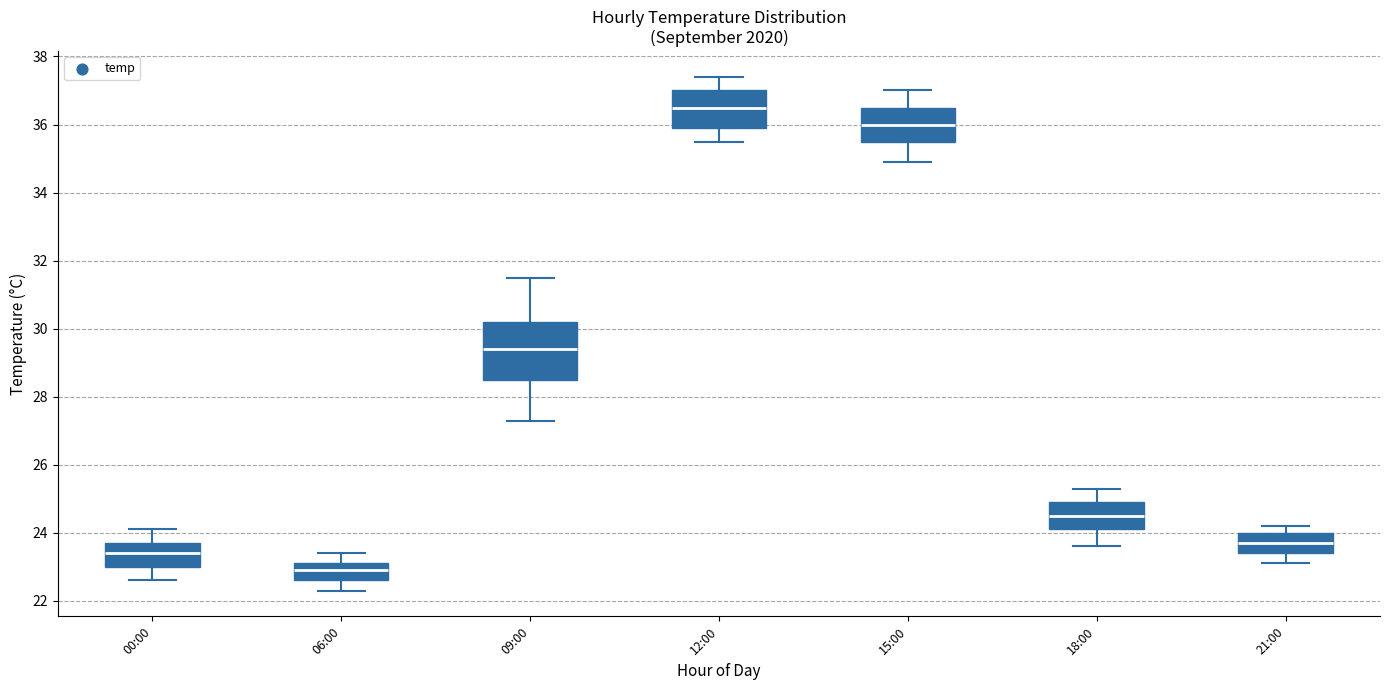

Where is the lower edge of the box for 21:00 on the y-axis? The values are not printed on the chart, so give them approximately, as read against the axis.

23.4